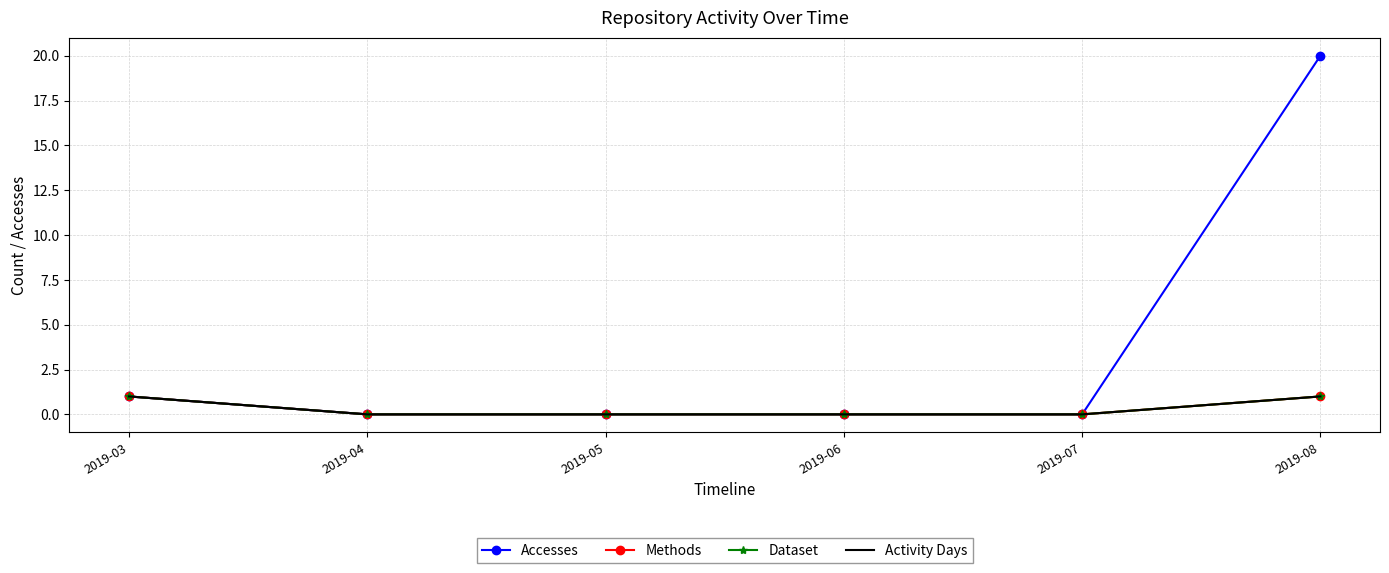

What is the maximum value shown in the chart?

20